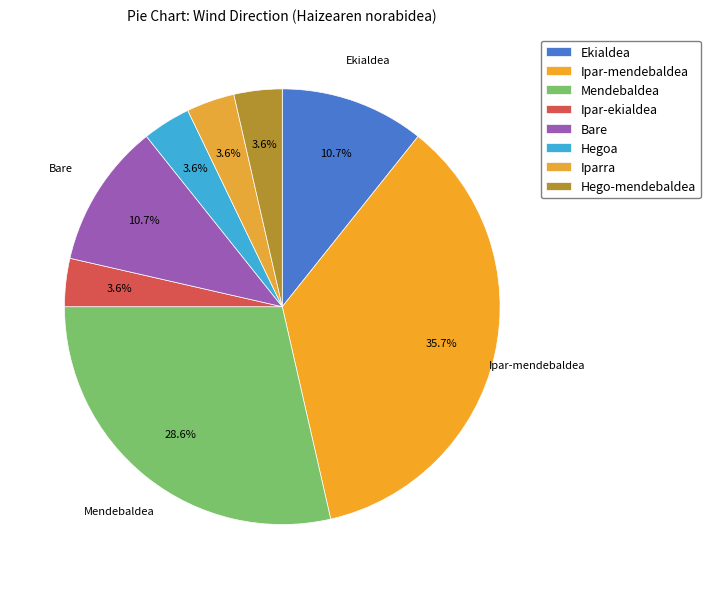

Count the number of slices in the pie.

8